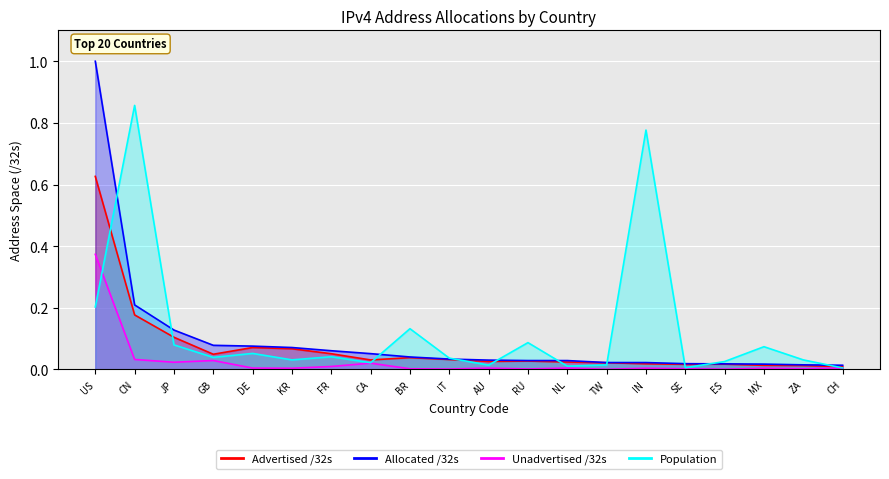

Rank the categories by Advertised /32s value from lowest to highest.

CH, ZA, MX, SE, ES, IN, TW, NL, AU, RU, CA, IT, BR, GB, FR, KR, DE, JP, CN, US